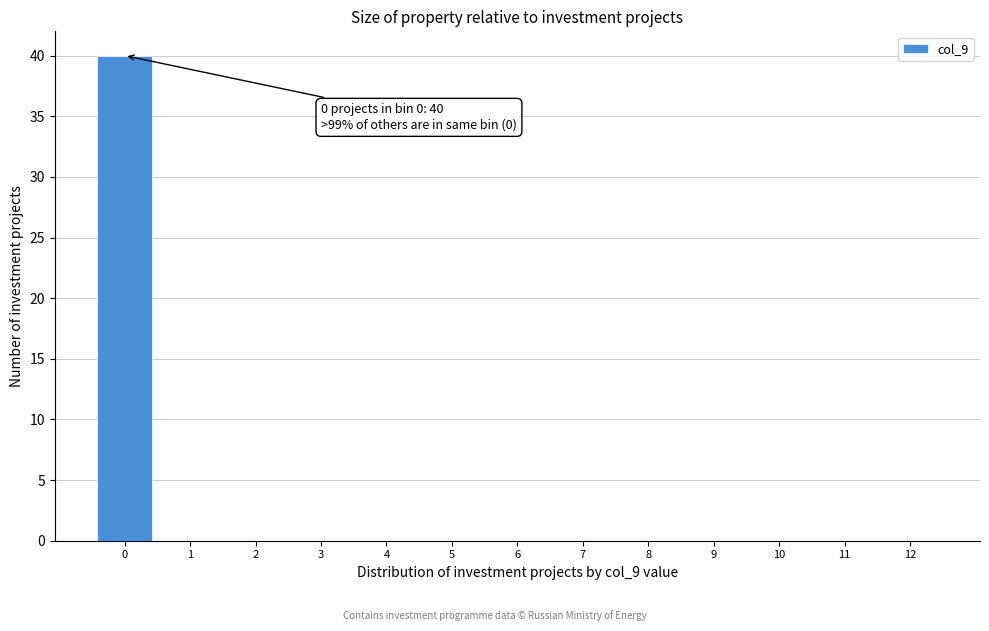

Which range on the x-axis has the tallest bar?

-0.5 to 0.5